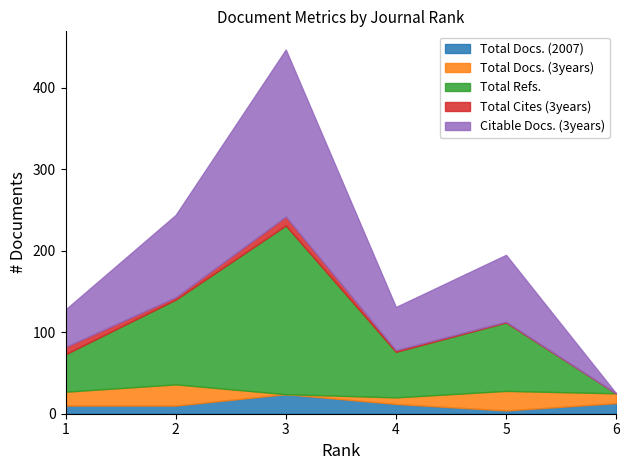

What is the value of the Total Docs. (3years) point at the 5th from the left?

24